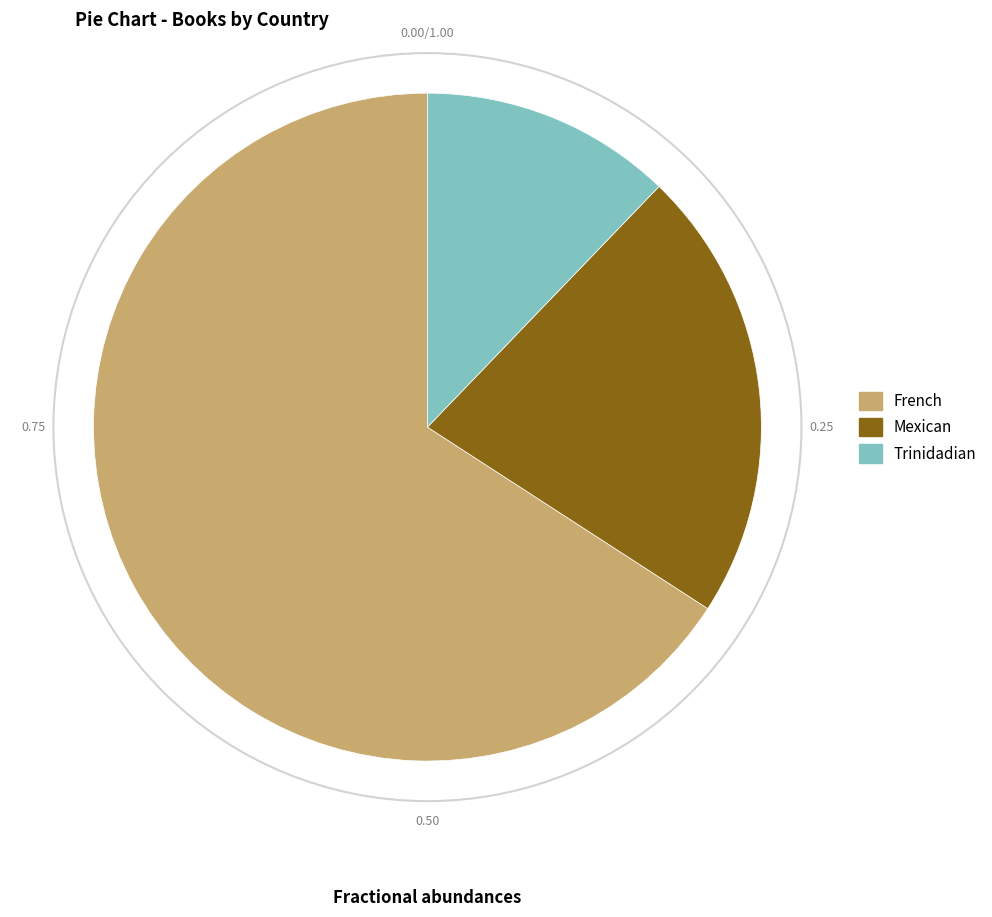

Combined, do Trinidadian and French account for over 50%?

Yes